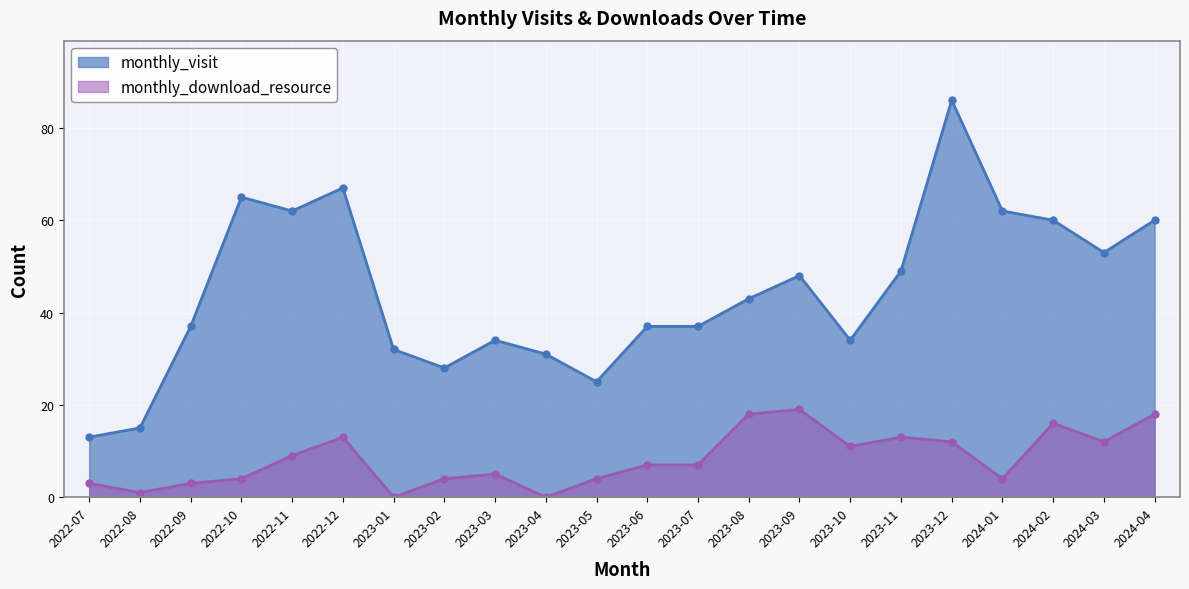

What is the value of the monthly_visit point at the 1st from the left?

13